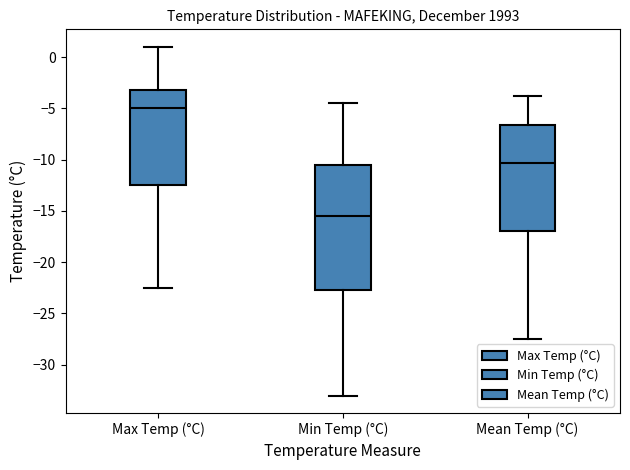

Which box's median line is the highest?

Max Temp (°C)